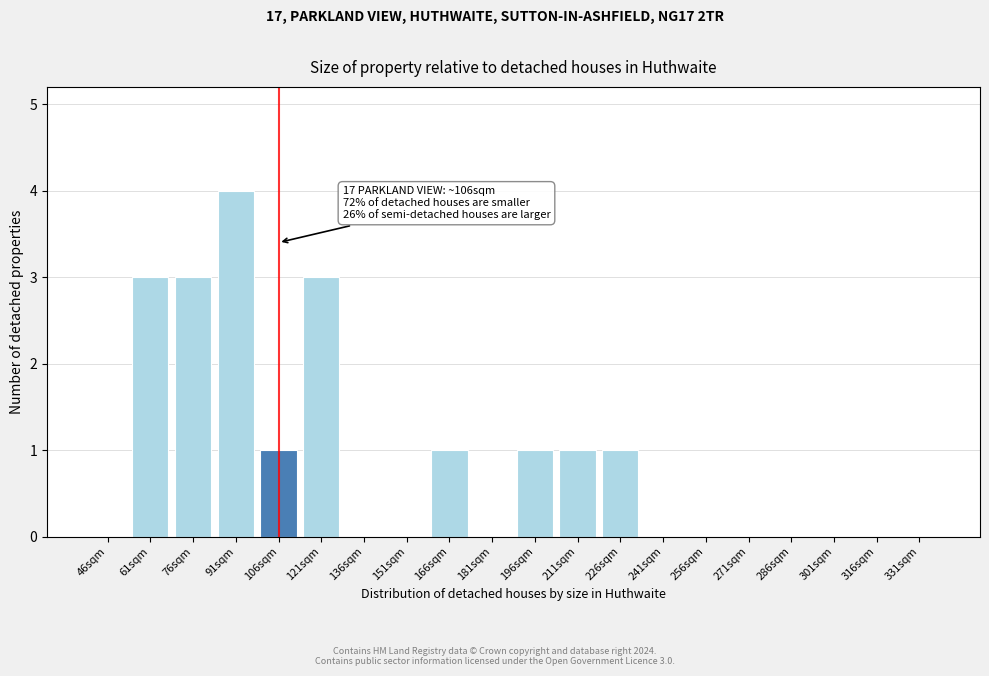

Reading left to right, transcribe all the data shown in this chart.

46sqm=0	61sqm=3	76sqm=3	91sqm=4	106sqm=1	121sqm=3	136sqm=0	151sqm=0	166sqm=1	181sqm=0	196sqm=1	211sqm=1	226sqm=1	241sqm=0	256sqm=0	271sqm=0	286sqm=0	301sqm=0	316sqm=0	331sqm=0